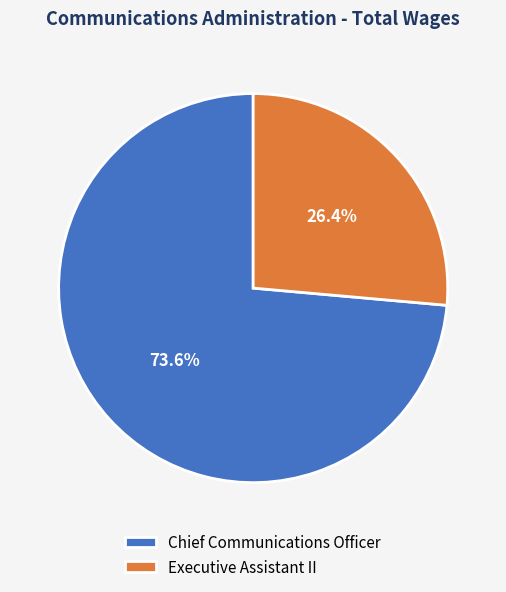

Is it true that Executive Assistant II is 26% of the pie?

True